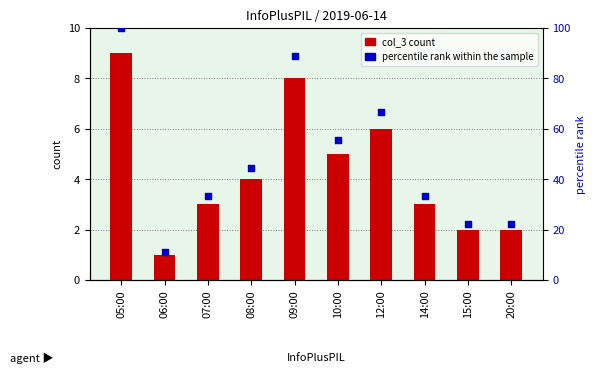

At how many categories does at least one series exceed 35?

5